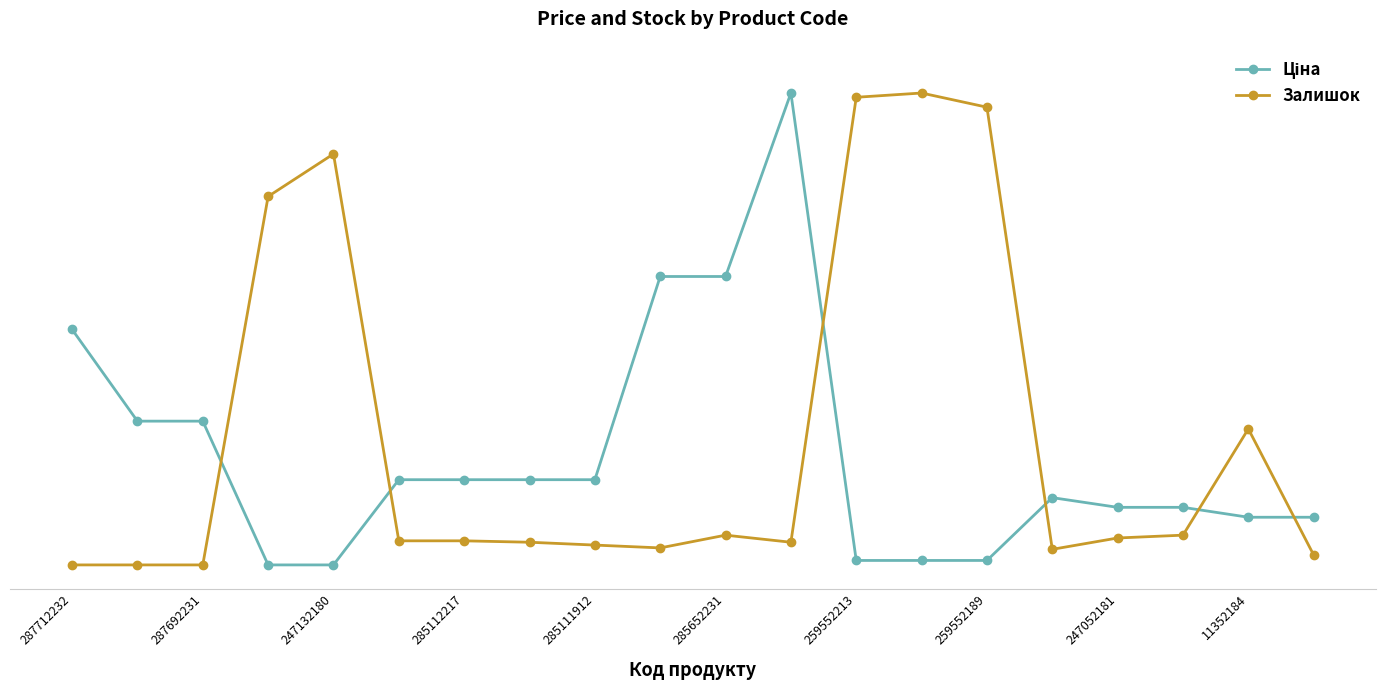

Is this an area chart (filled region under the line)?

No